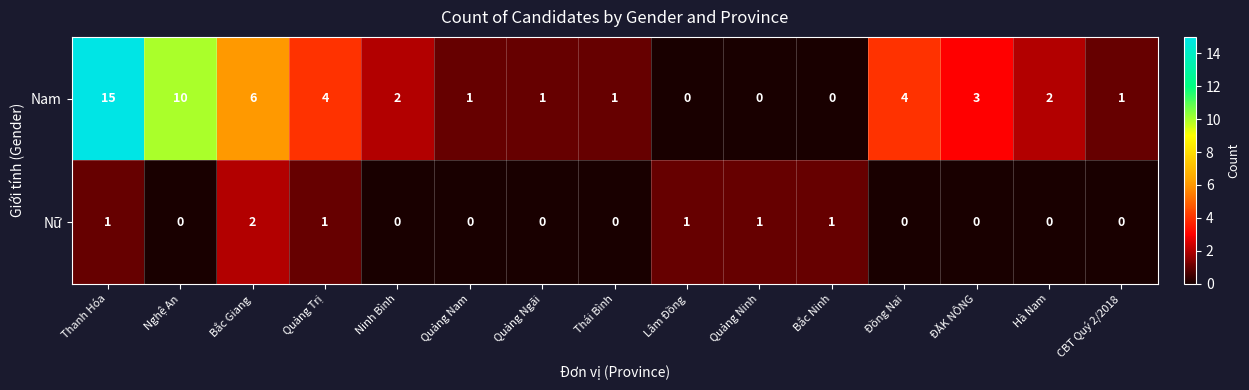

Which series has the widest spread of values?

Nam